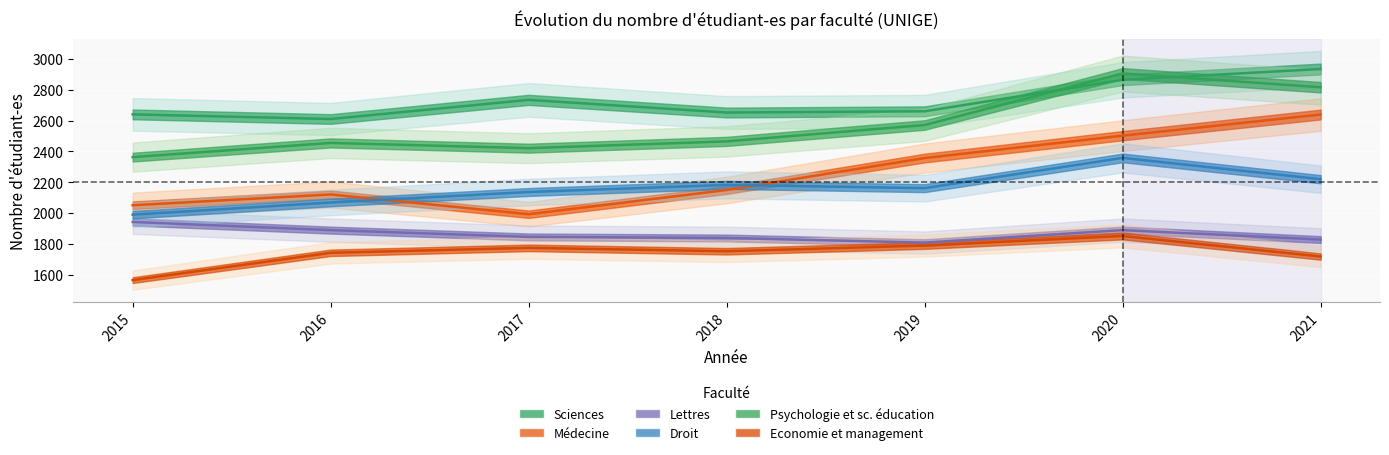

Where does the Economie et management series first go above 1753?

2017